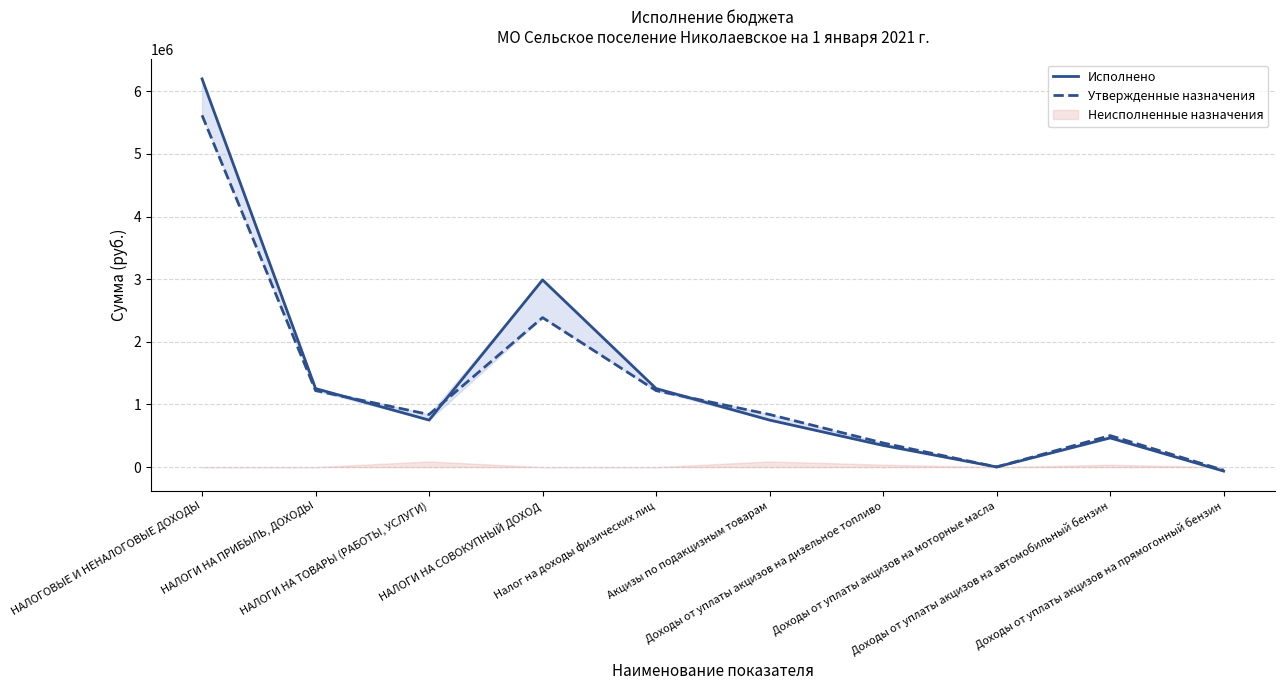

What is the value of the Утвержденные назначения point at the 8th from the left?

2000.0